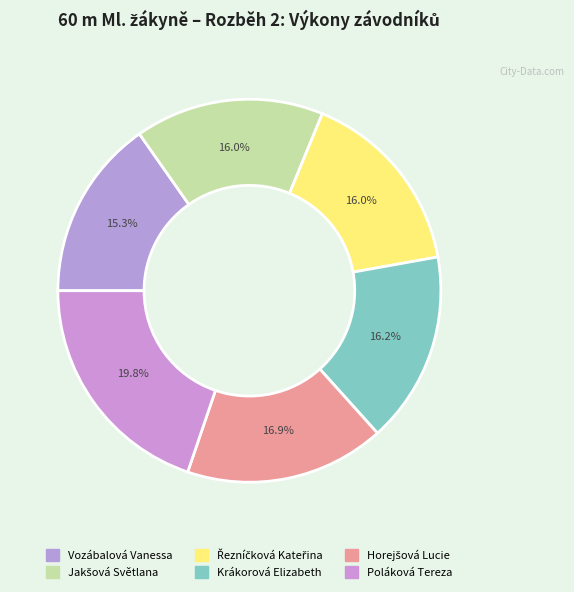

Approximately how many times larger is the value at Poláková Tereza compared to Vozábalová Vanessa?

1.3